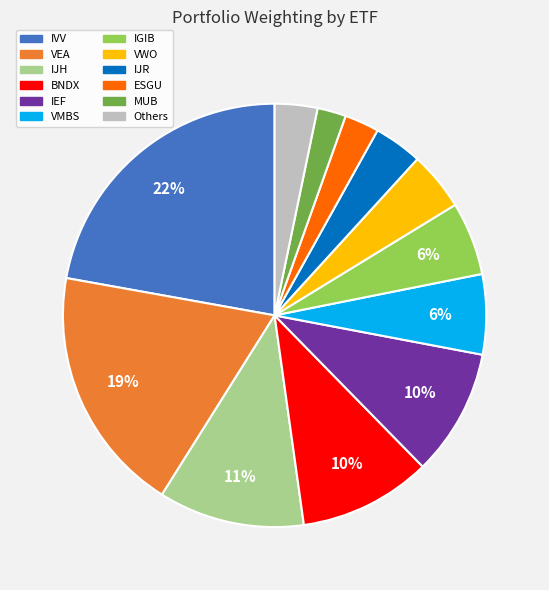

To the nearest percent, what is the average slice percentage?

8%